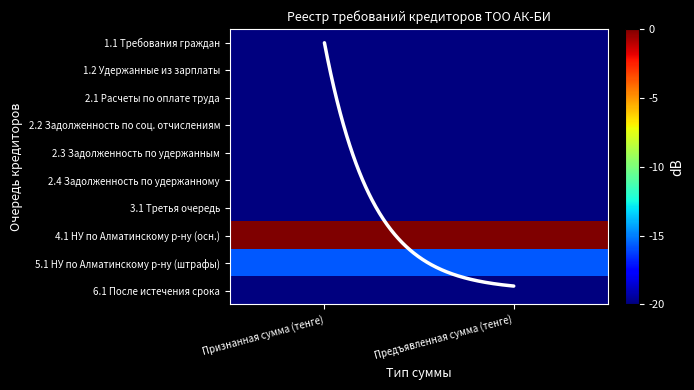

The value of 2.4 Задолженность по удержанному at Признанная сумма (тенге) is -125.8. True or false?

False